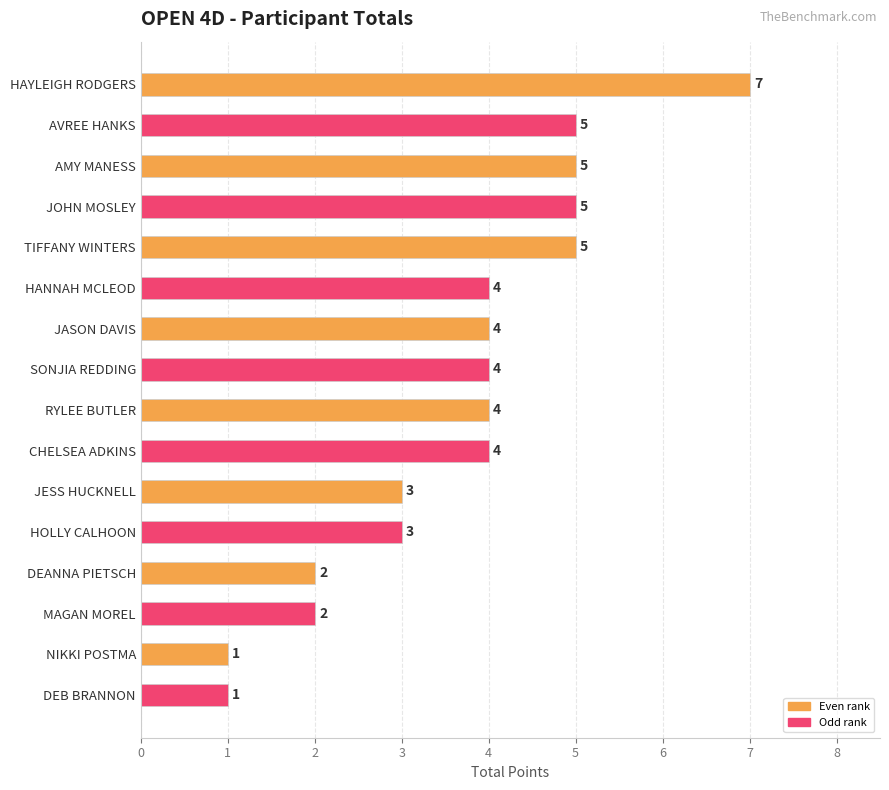

What is the sum of all values?

59